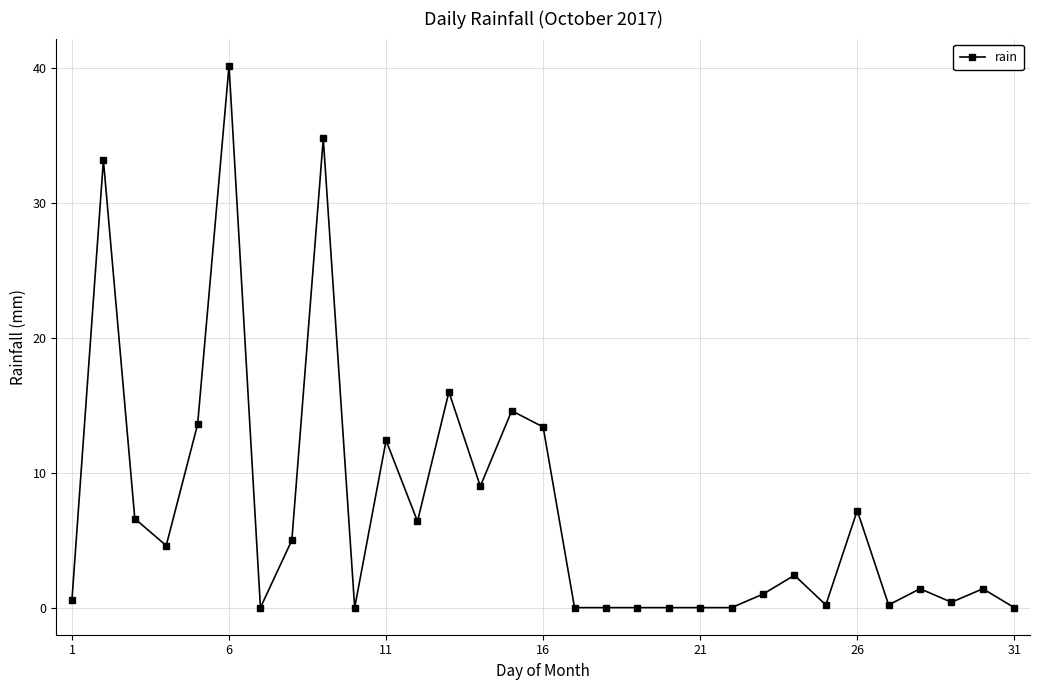

What is the difference between the maximum and second lowest values?

40.2